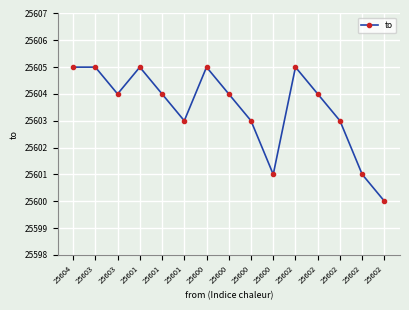

How many lines are shown in the chart?

1